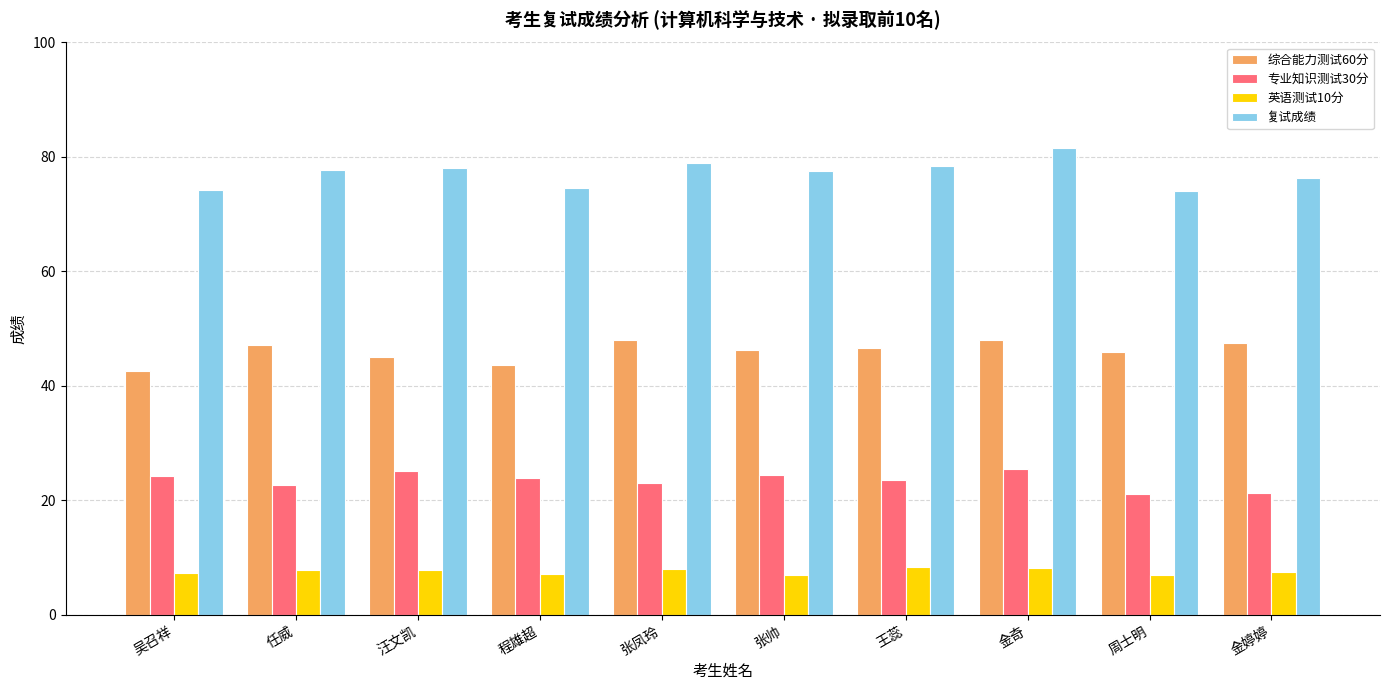

Rank the series at 任威 from highest to lowest value.

复试成绩, 综合能力测试60分, 专业知识测试30分, 英语测试10分